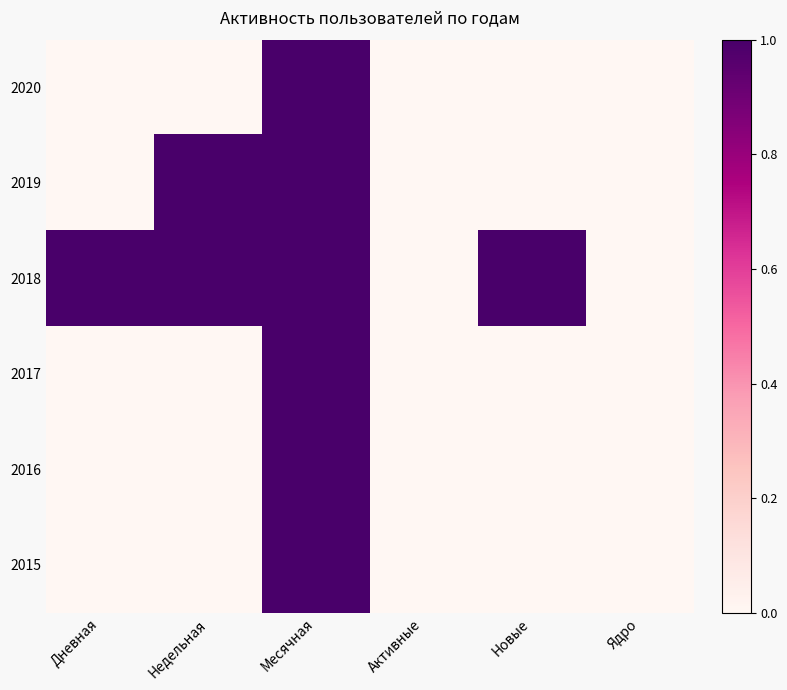

Reading left to right, what are all the values shown in this chart?

2020: Дневная=0	Недельная=0	Месячная=1	Активные=0	Новые=0	Ядро=0
2019: Дневная=0	Недельная=1	Месячная=1	Активные=0	Новые=0	Ядро=0
2018: Дневная=1	Недельная=1	Месячная=1	Активные=0	Новые=1	Ядро=0
2017: Дневная=0	Недельная=0	Месячная=1	Активные=0	Новые=0	Ядро=0
2016: Дневная=0	Недельная=0	Месячная=1	Активные=0	Новые=0	Ядро=0
2015: Дневная=0	Недельная=0	Месячная=1	Активные=0	Новые=0	Ядро=0